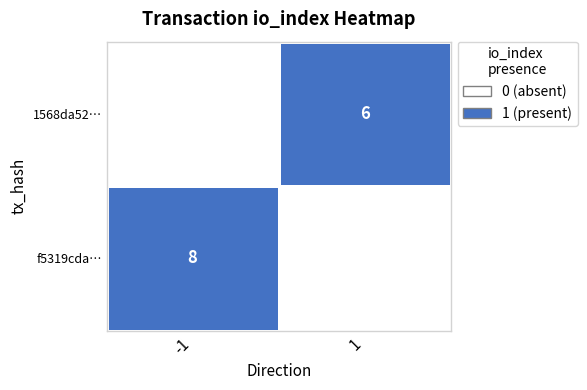

Which category has the highest value across all series?

-1